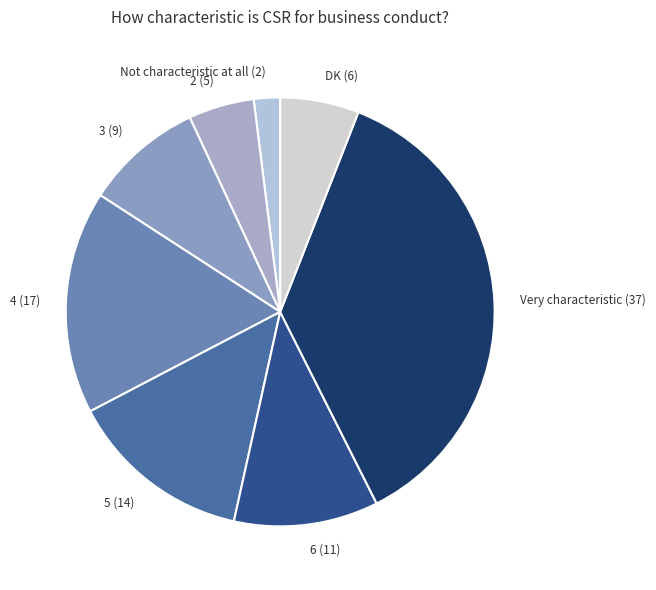

How many slices are in this pie chart?

8